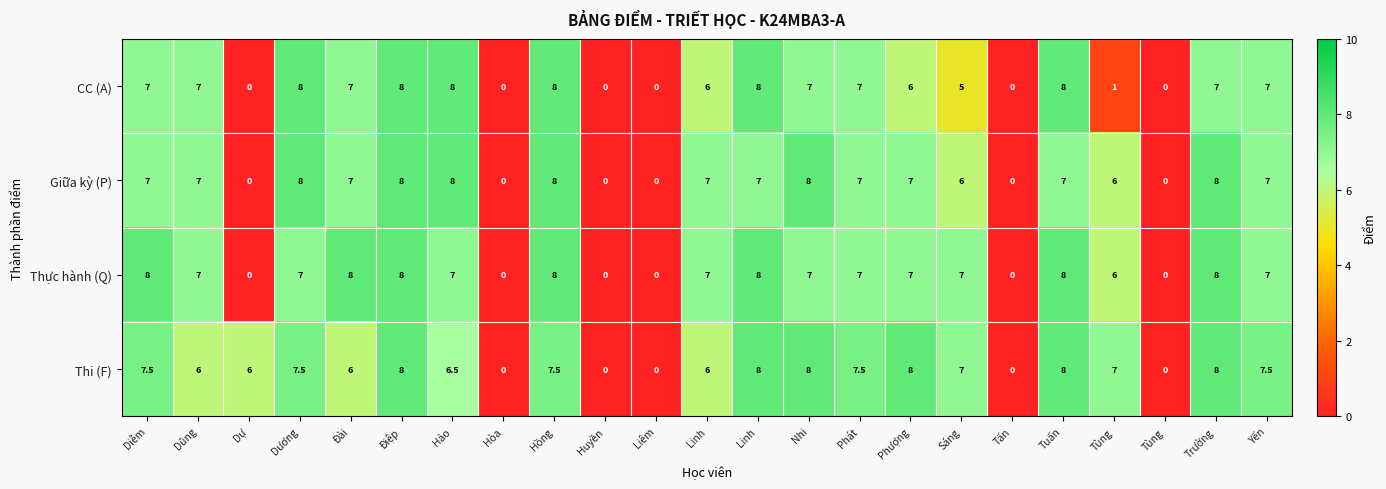

Which series has the largest total across all categories?

Thi (F)